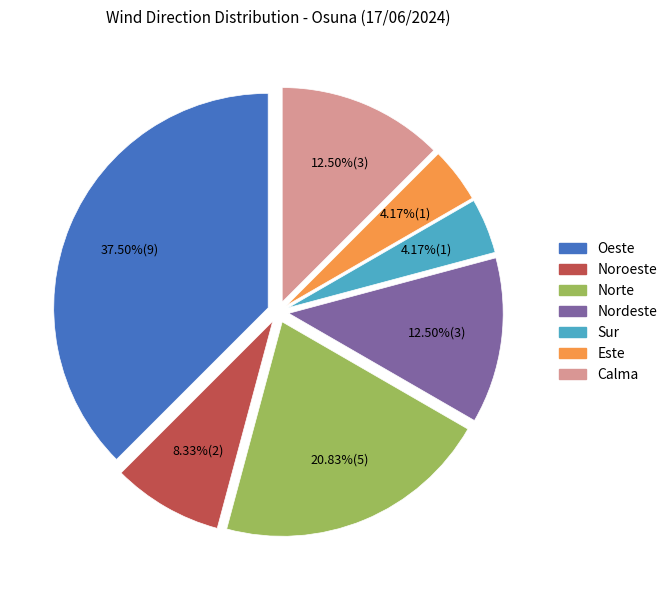

The Este slice represents 14% of the pie. True or false?

False